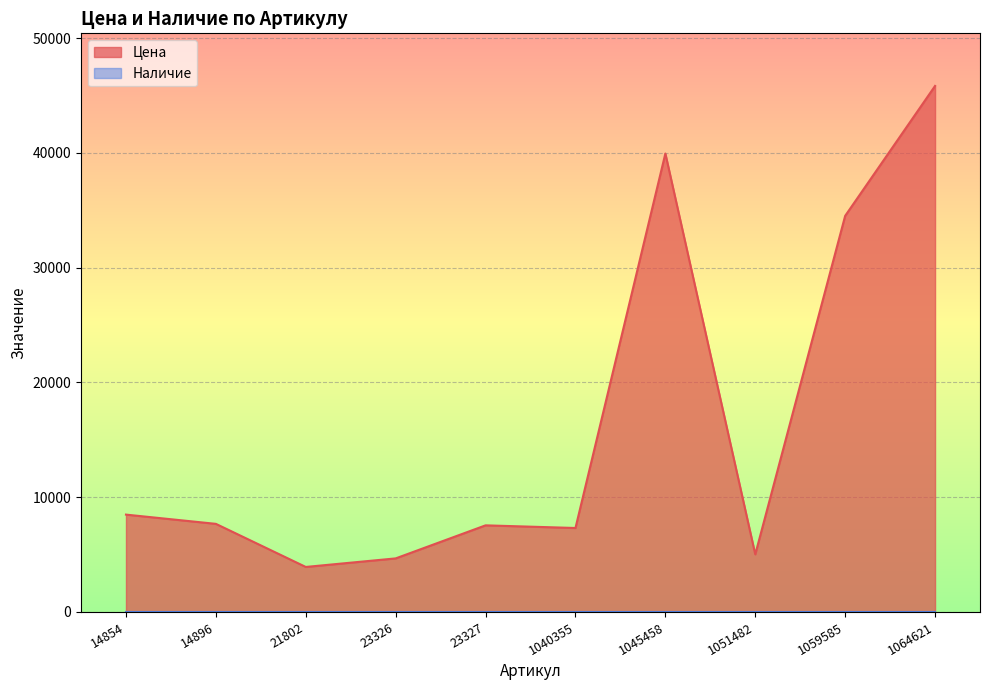

What is the sum of all values?

164916